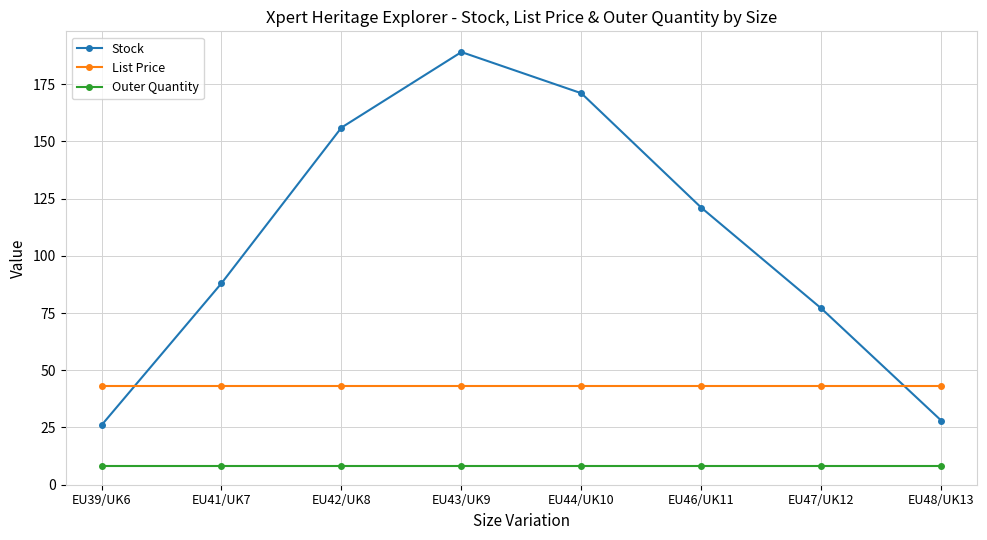

True or false: Outer Quantity has a value of 8.0 at EU41/UK7.

True